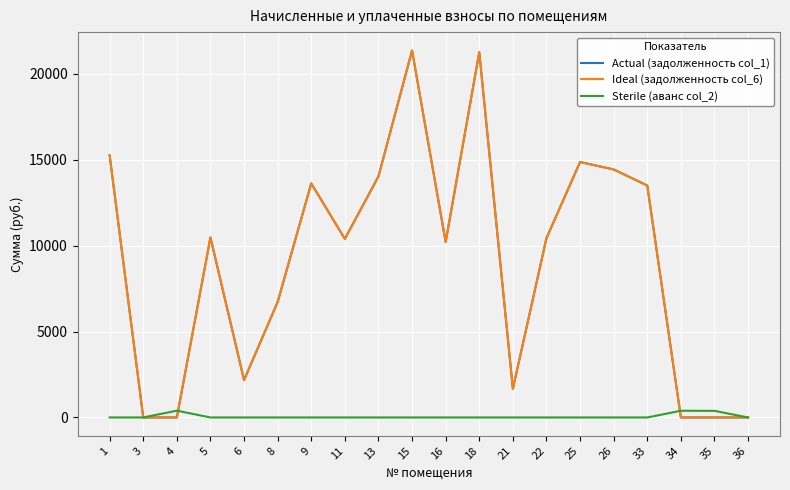

What are all the series names shown in the legend?

Actual (задолженность col_1), Ideal (задолженность col_6), Sterile (аванс col_2)